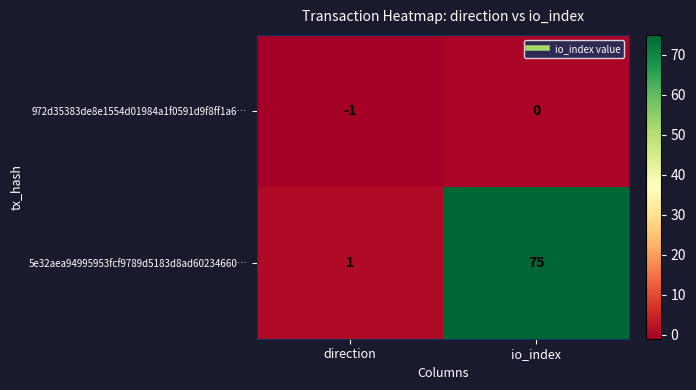

Which series changed the most between direction and io_index?

5e32aea94995953fcf9789d5183d8ad60234660…